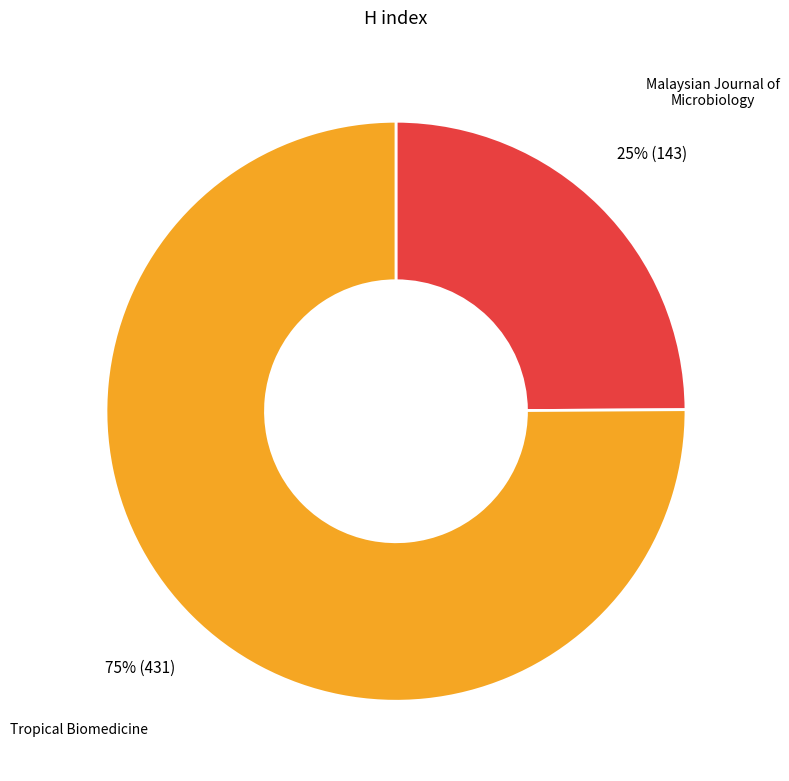

To the nearest percent, what is the average slice percentage?

50%